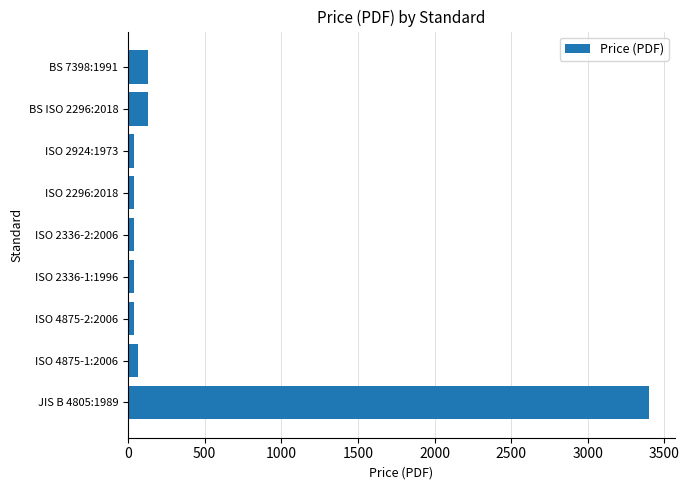

What is the difference between the maximum and minimum values?

3357